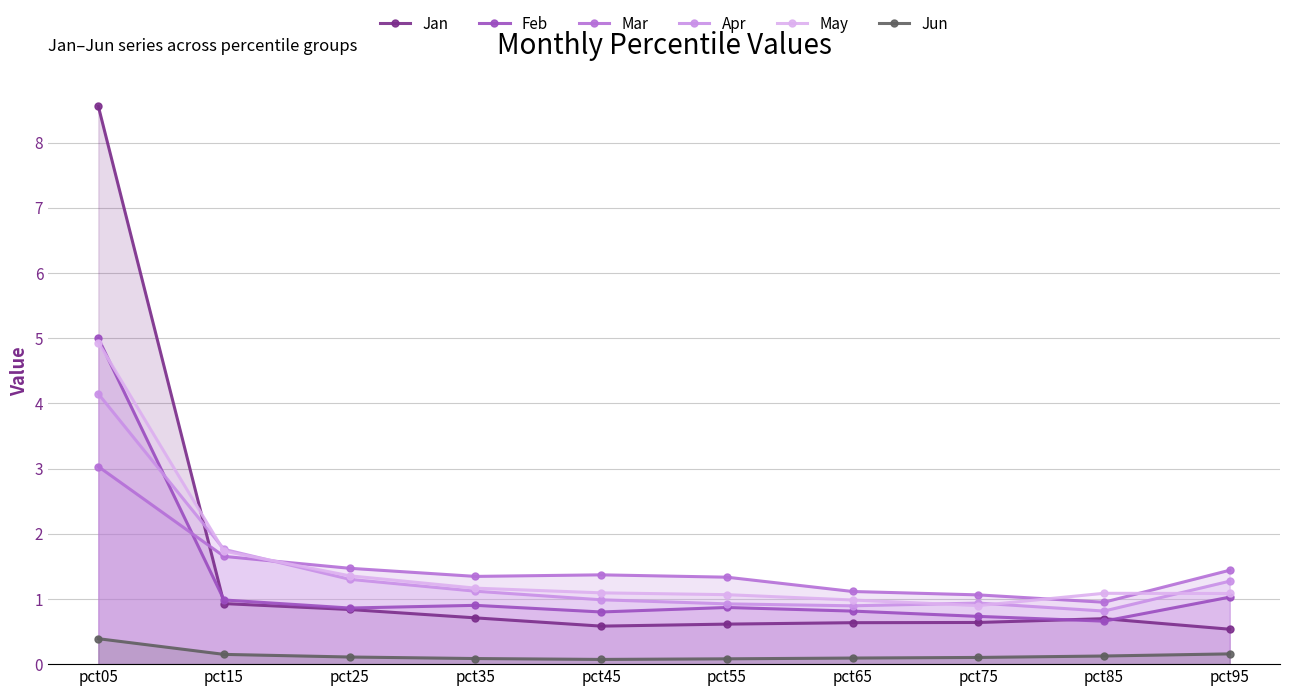

True or false: May has more than 1 interior local peaks.

False